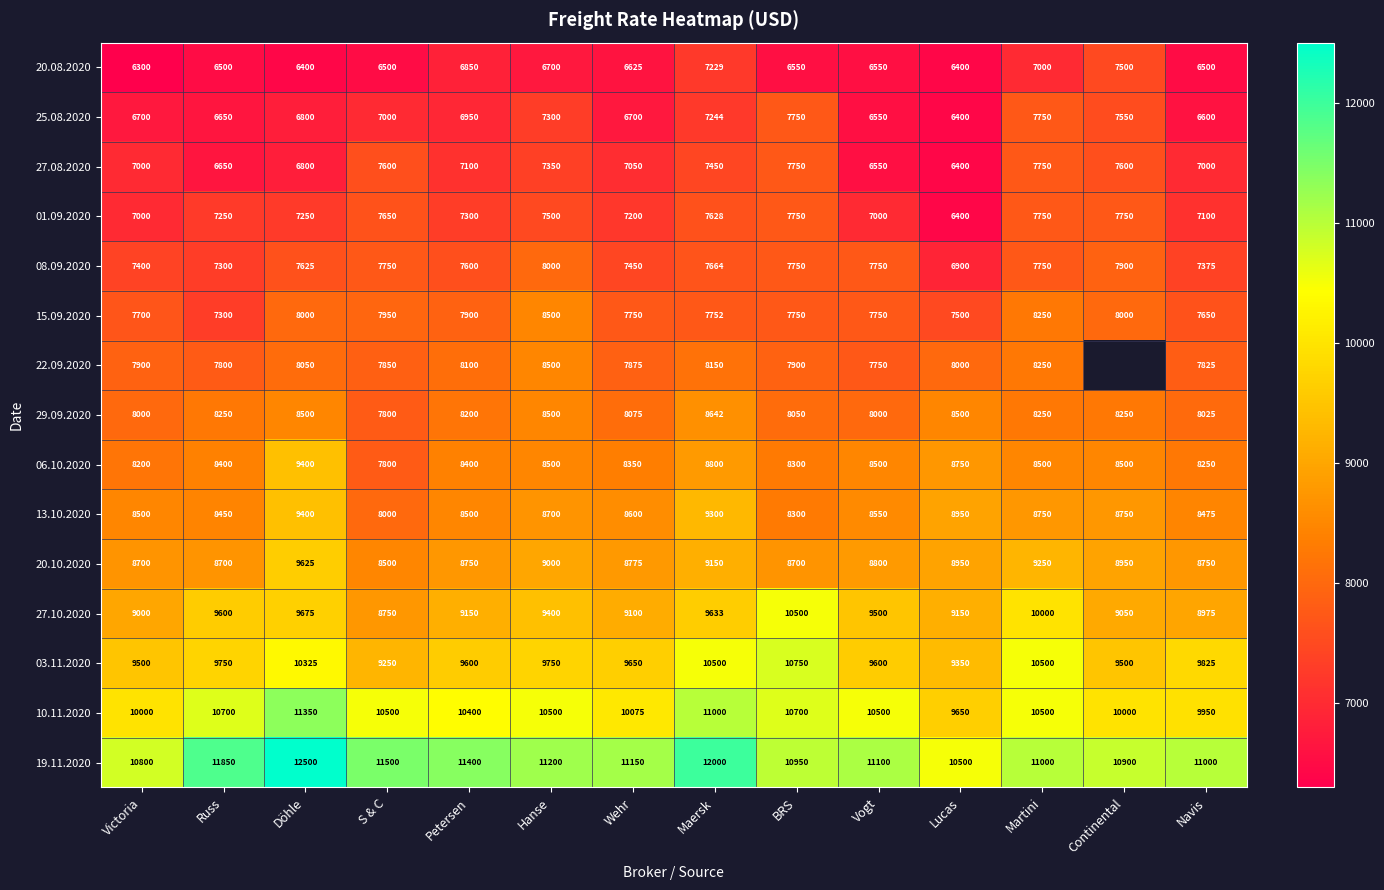

True or false: 20.10.2020 has a value of 5555.1 at S & C.

False